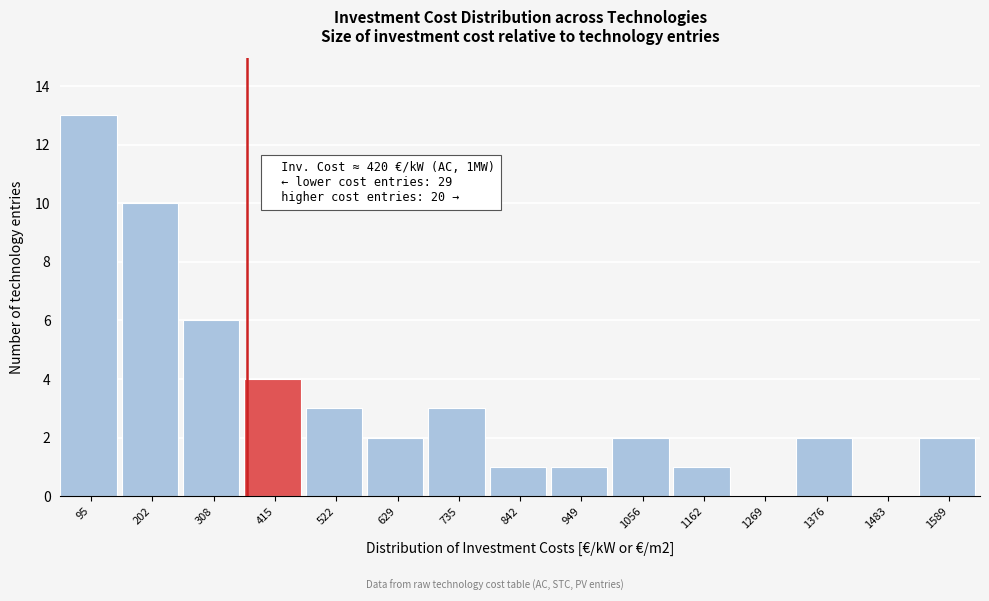

Reading right to left, list all the values displayed in this chart.

1589=2	1483=0	1376=2	1269=0	1162=1	1056=2	949=1	842=1	735=3	629=2	522=3	415=4	308=6	202=10	95=13